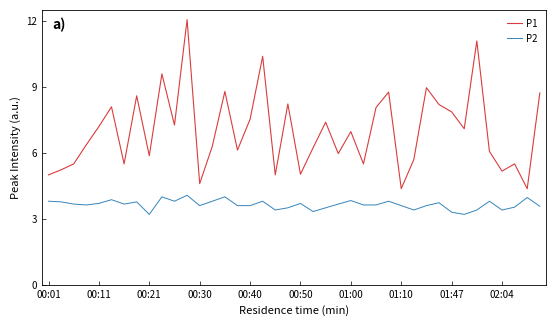

Rank the series by their maximum value, from highest to lowest.

P1, P2